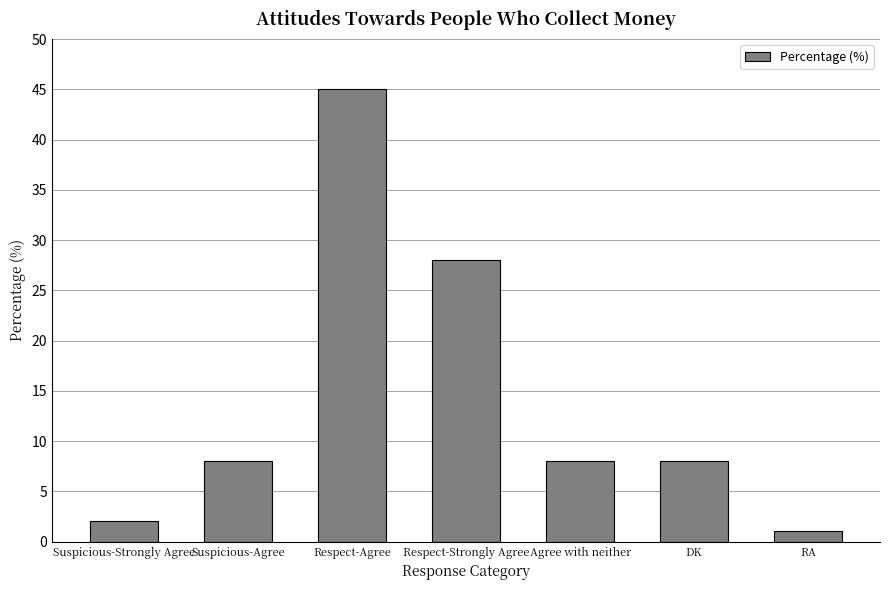

What is the greatest value displayed?

45